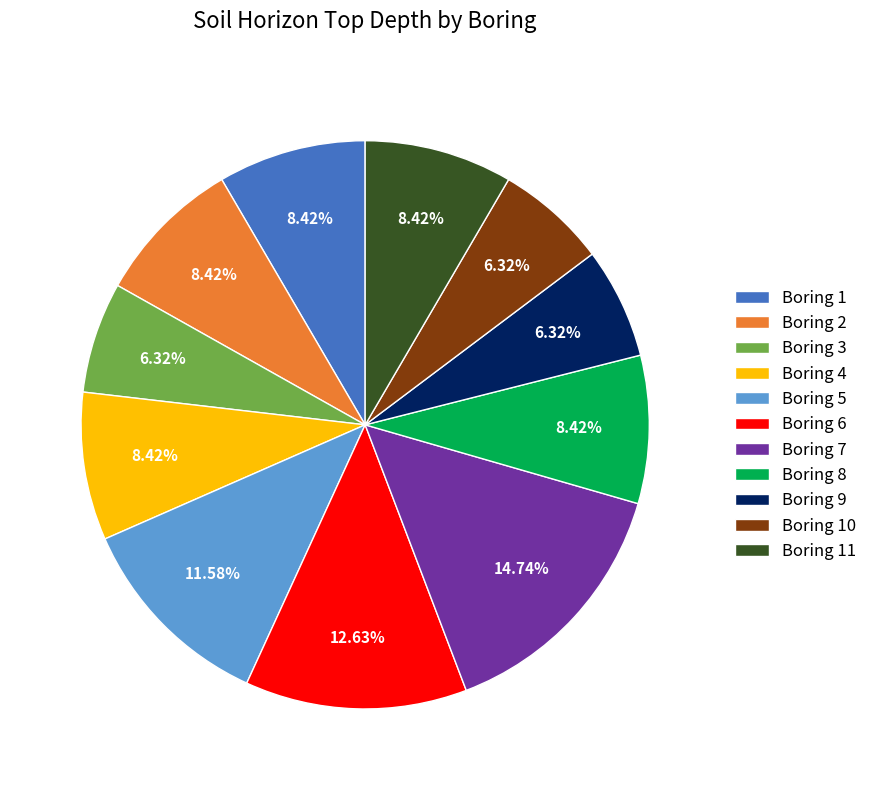

What is the ratio of the value at Boring 2 to the value at Boring 7?

0.6